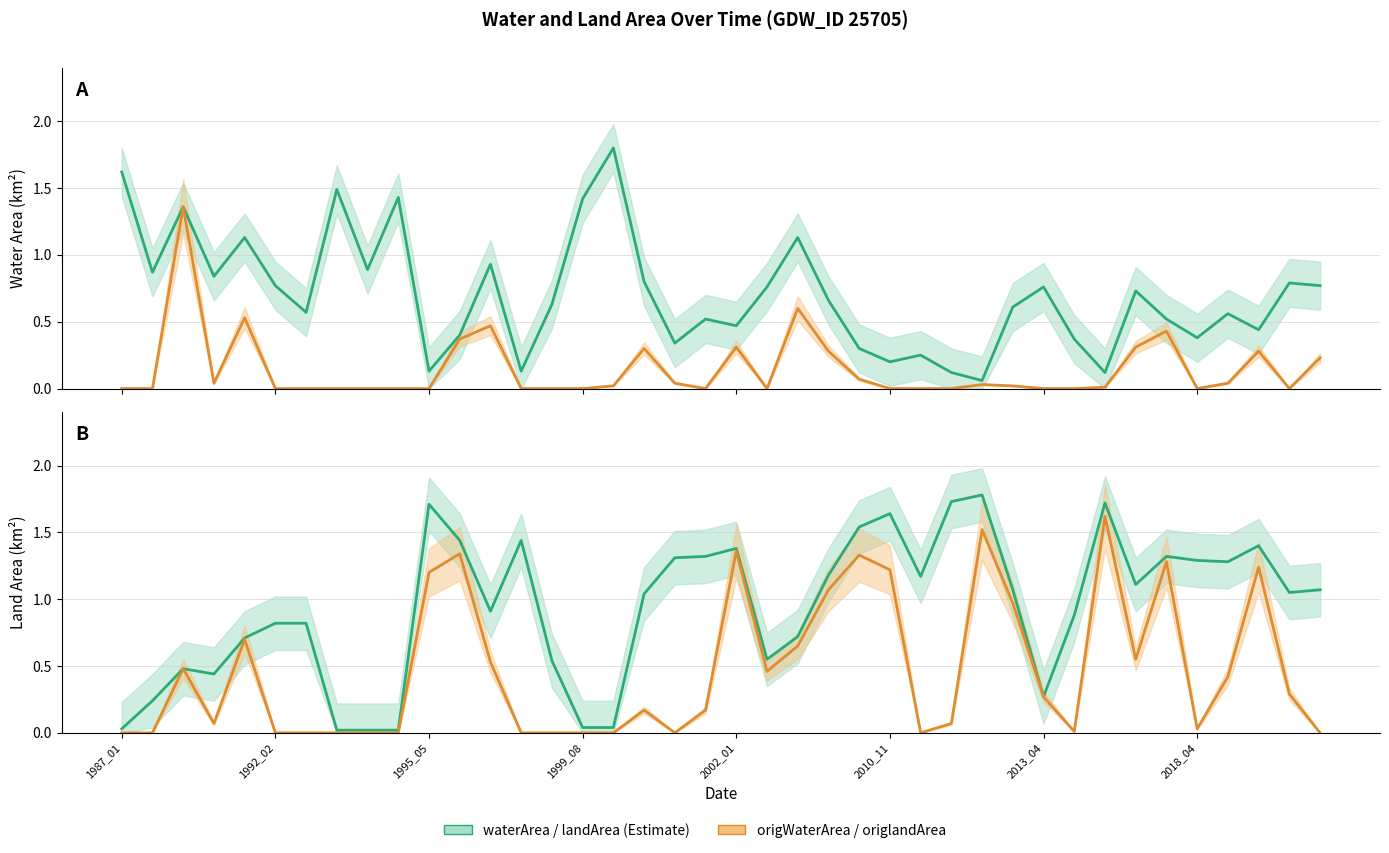

Is this an area chart (filled region under the line)?

No